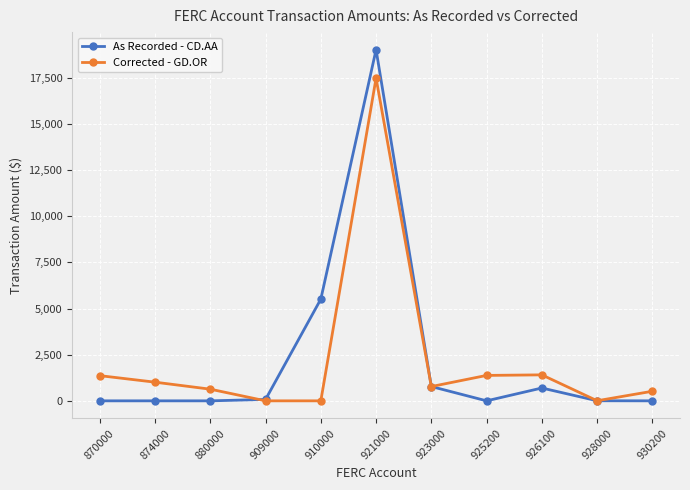

Which series has the largest range (max minus min)?

As Recorded - CD.AA